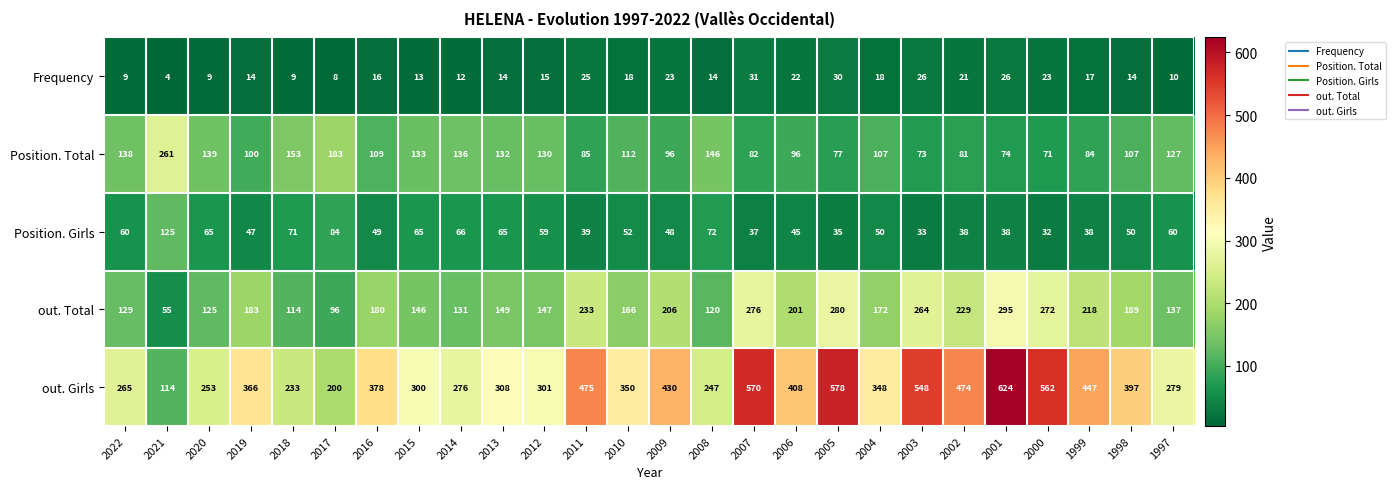

What is the spread (max minus min) of values at 2014?

264